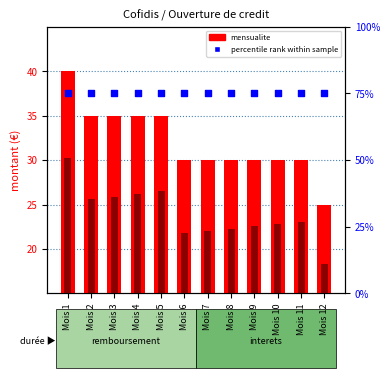

Which series has the largest total across all categories?

percentile rank within sample